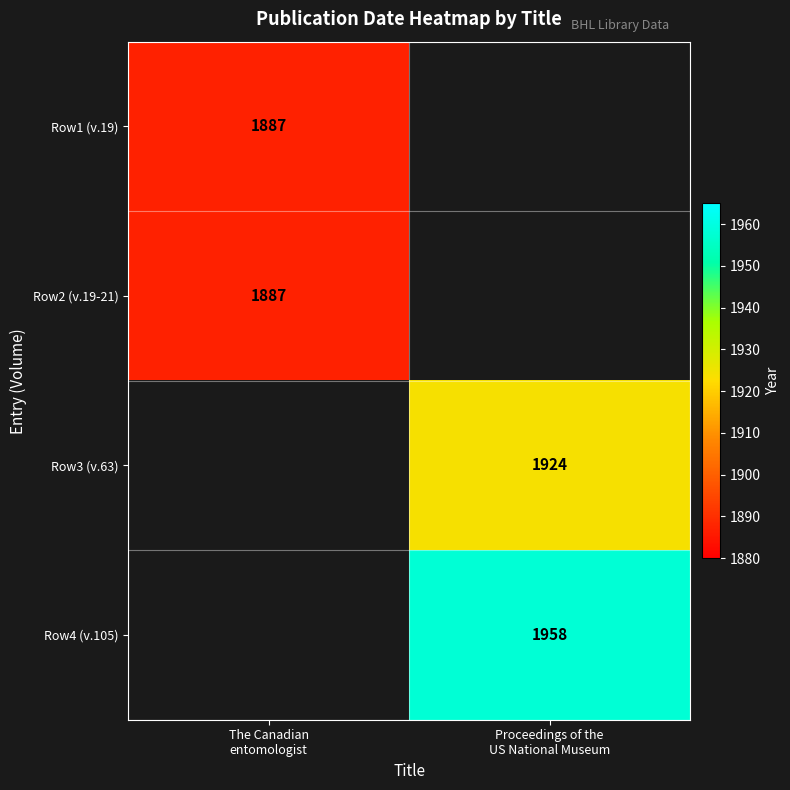

Is it true that Row3 (v.63) equals 2984.3 at Proceedings of the US National Museum?

False